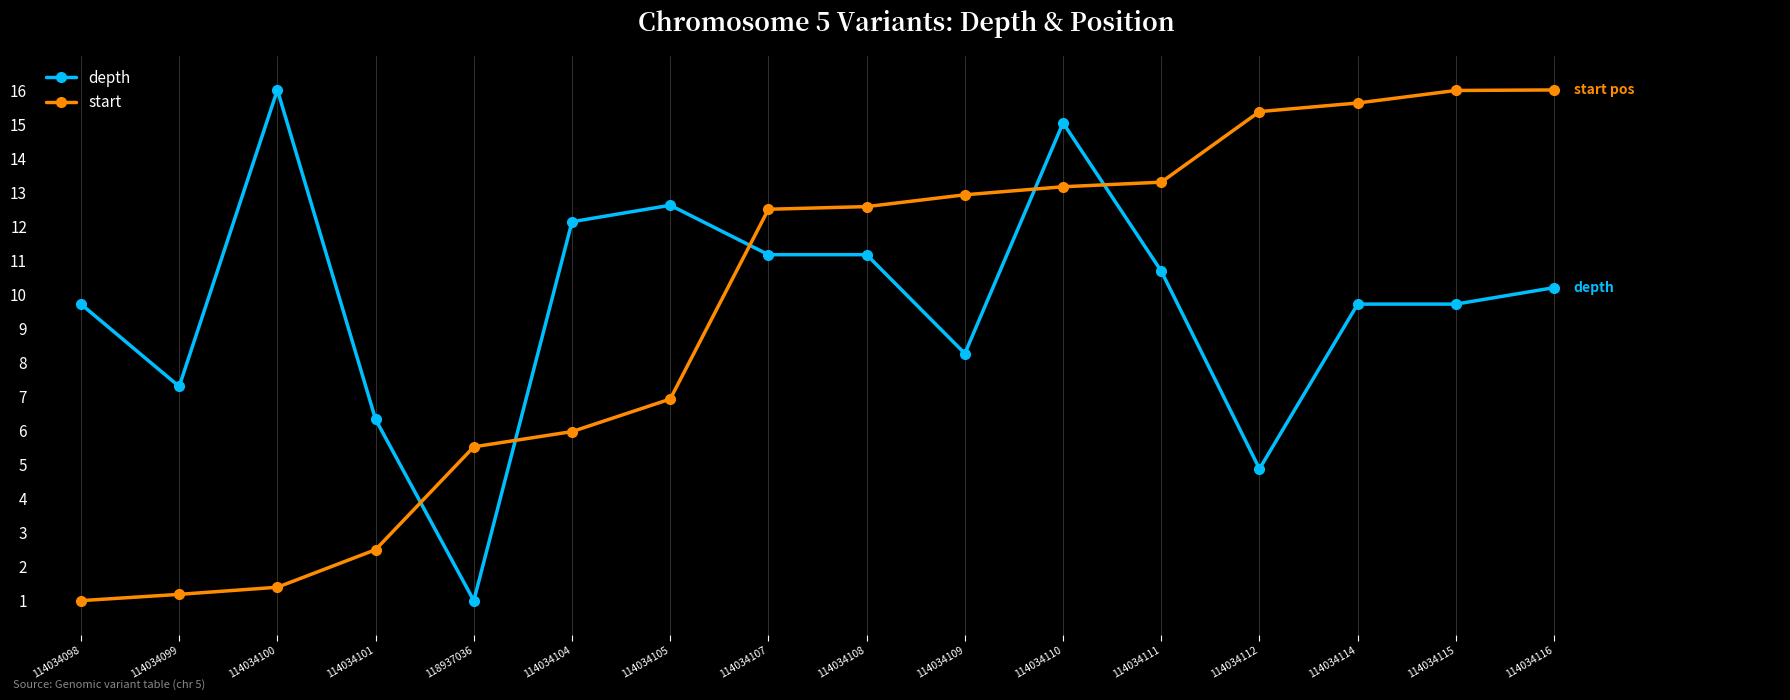

The start series shows 2.4 at 114034100. True or false?

False